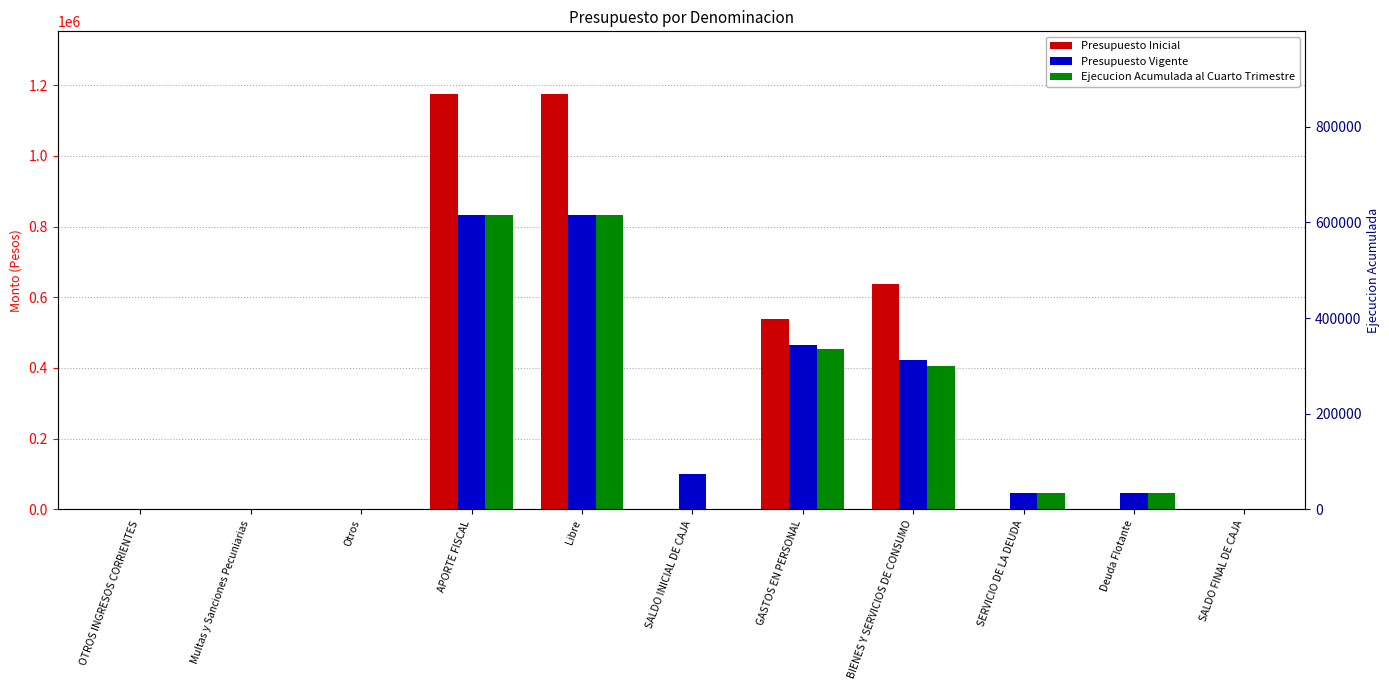

What is the sum of the Ejecucion Acumulada al Cuarto Trimestre values at Deuda Flotante and BIENES Y SERVICIOS DE CONSUMO?

453072